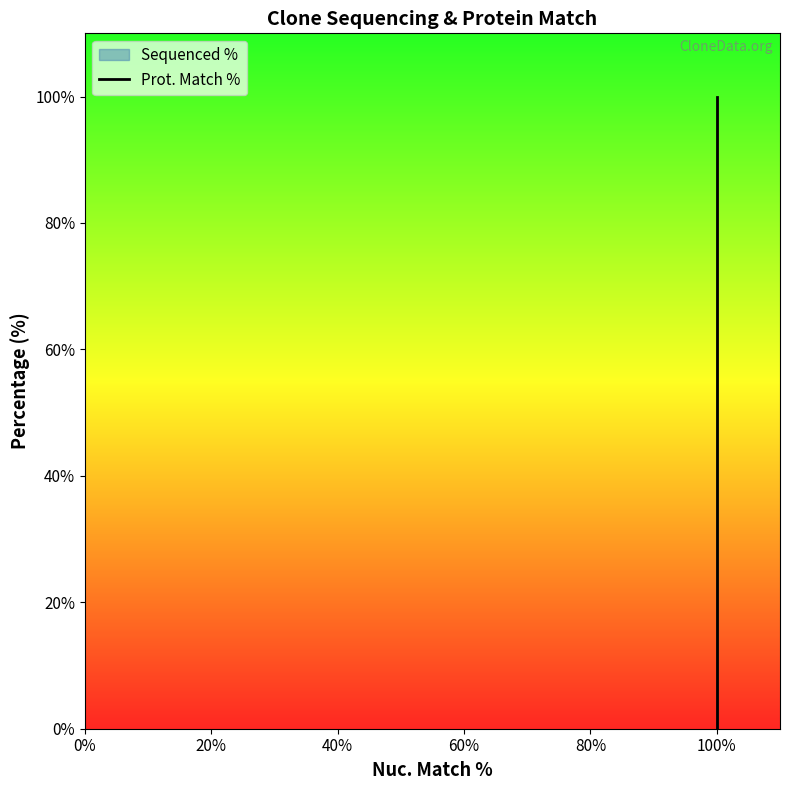

At 100%, list the series in order from smallest to largest.

Sequenced % line, Prot. Match % line